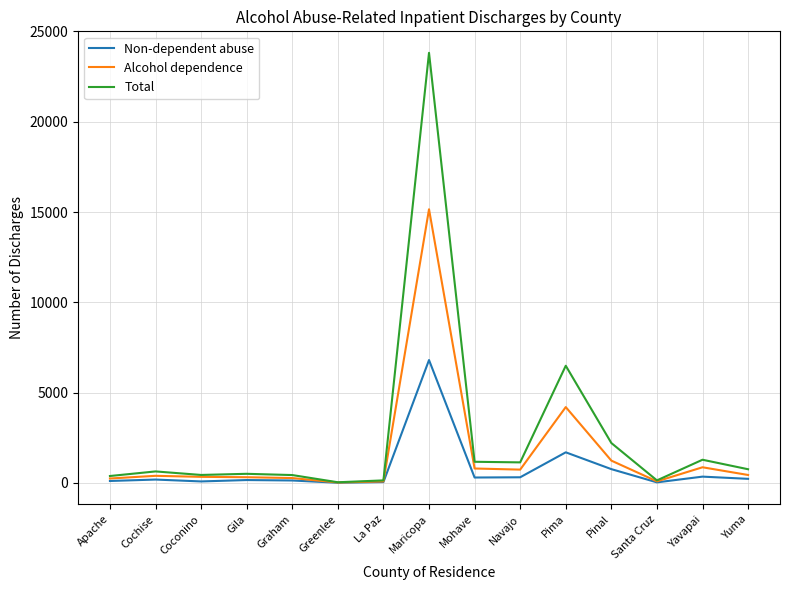

Rank the series by their maximum value, from lowest to highest.

Non-dependent abuse, Alcohol dependence, Total